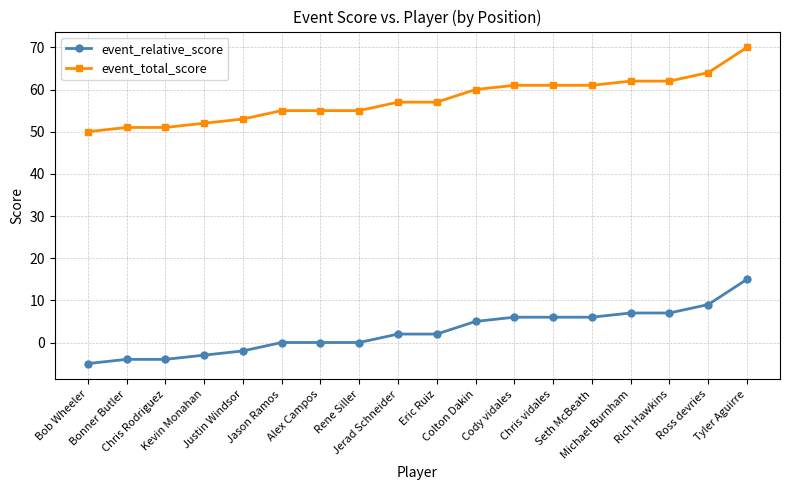

How many data points does each series have?

18